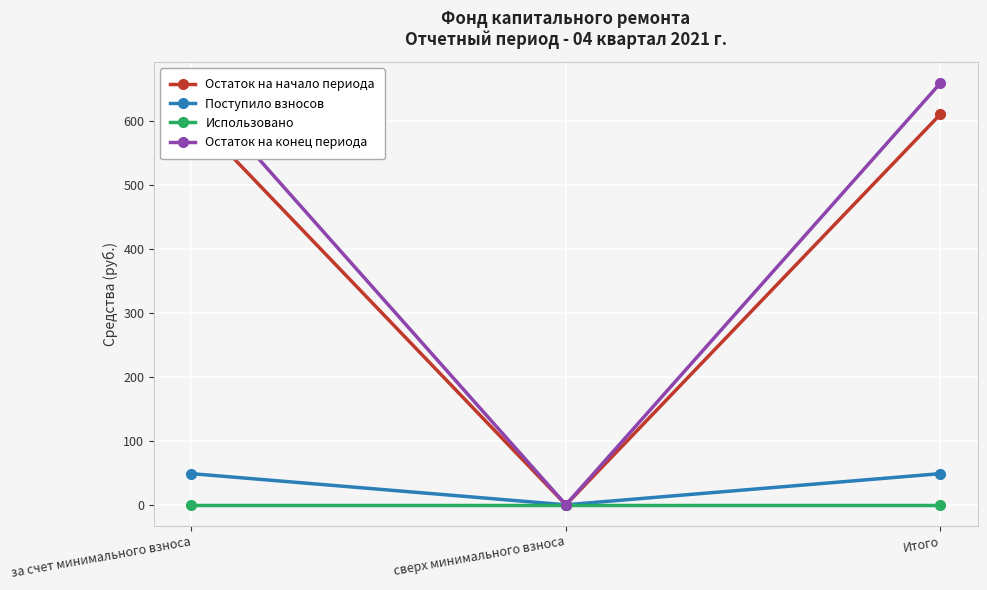

Which series has the largest total across all categories?

Остаток на конец периода